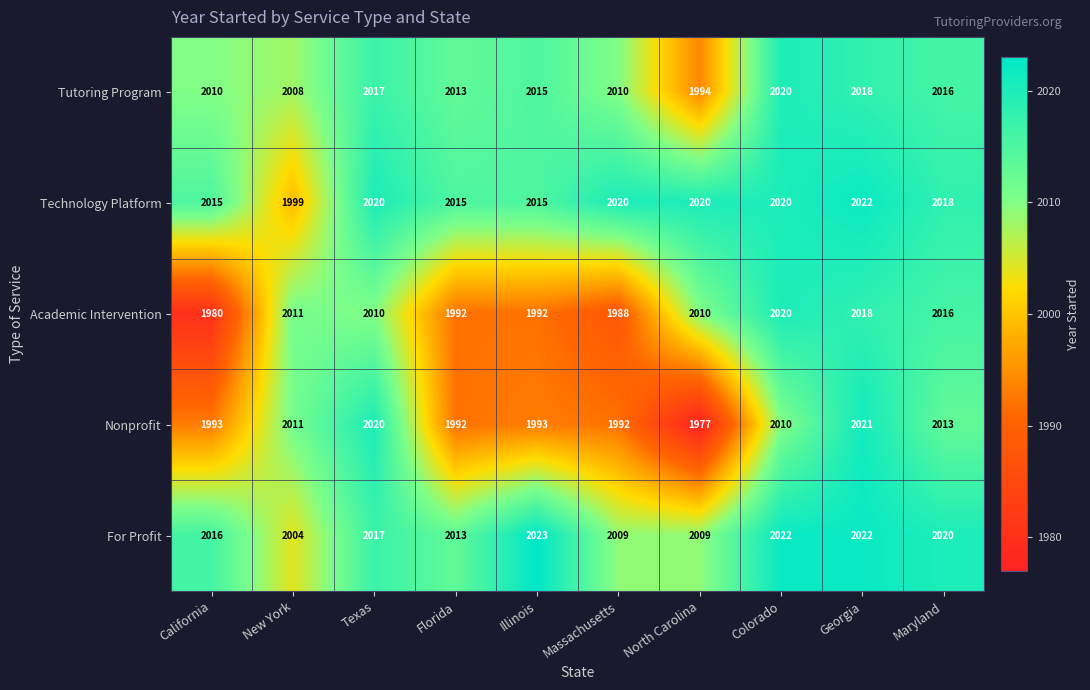

What value does the Academic Intervention series have at New York, to the nearest 5?

2010